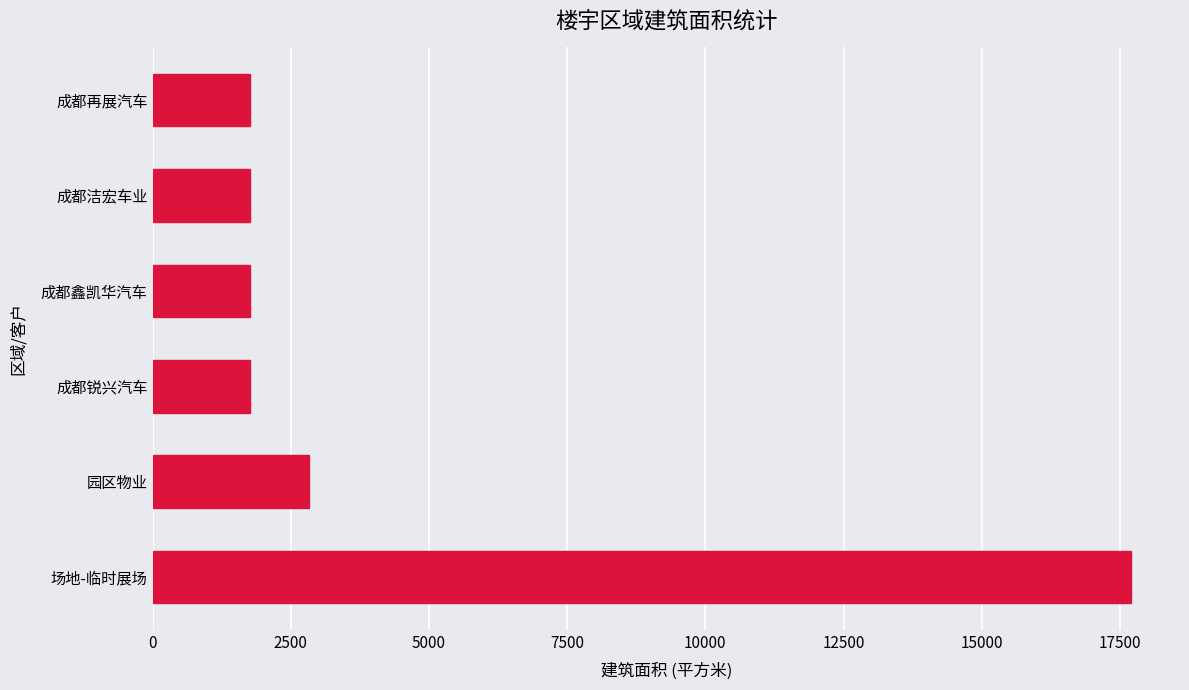

What is the minimum value shown in the chart?

1770